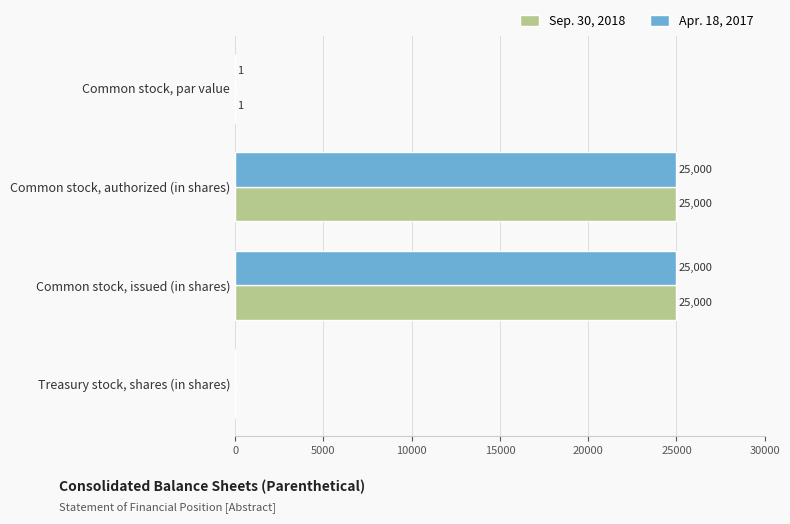

What is the highest value of the Apr. 18, 2017 series?

25000